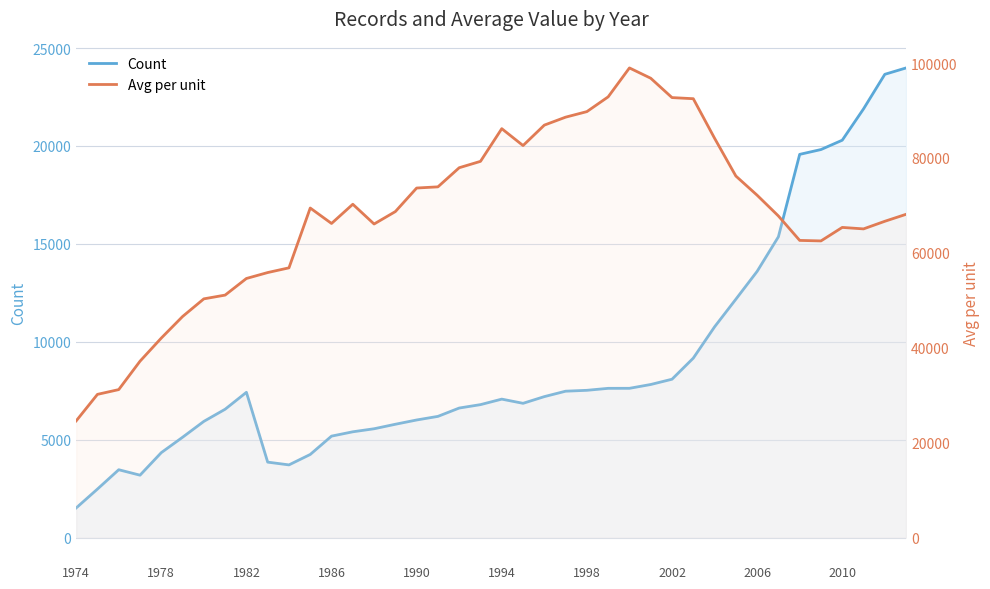

Is the value of Count at 1994 greater than the value of Avg per unit at 1982?

No